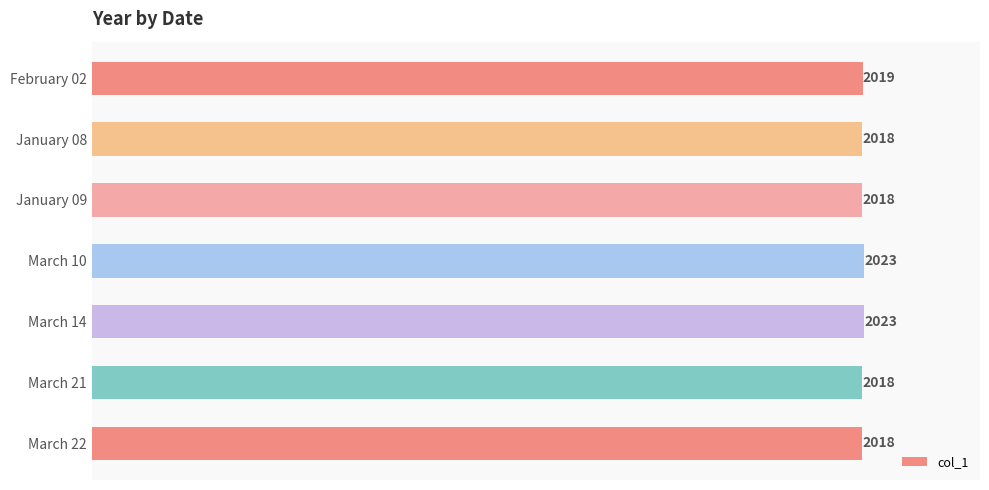

Count the number of values greater than 2018.

3